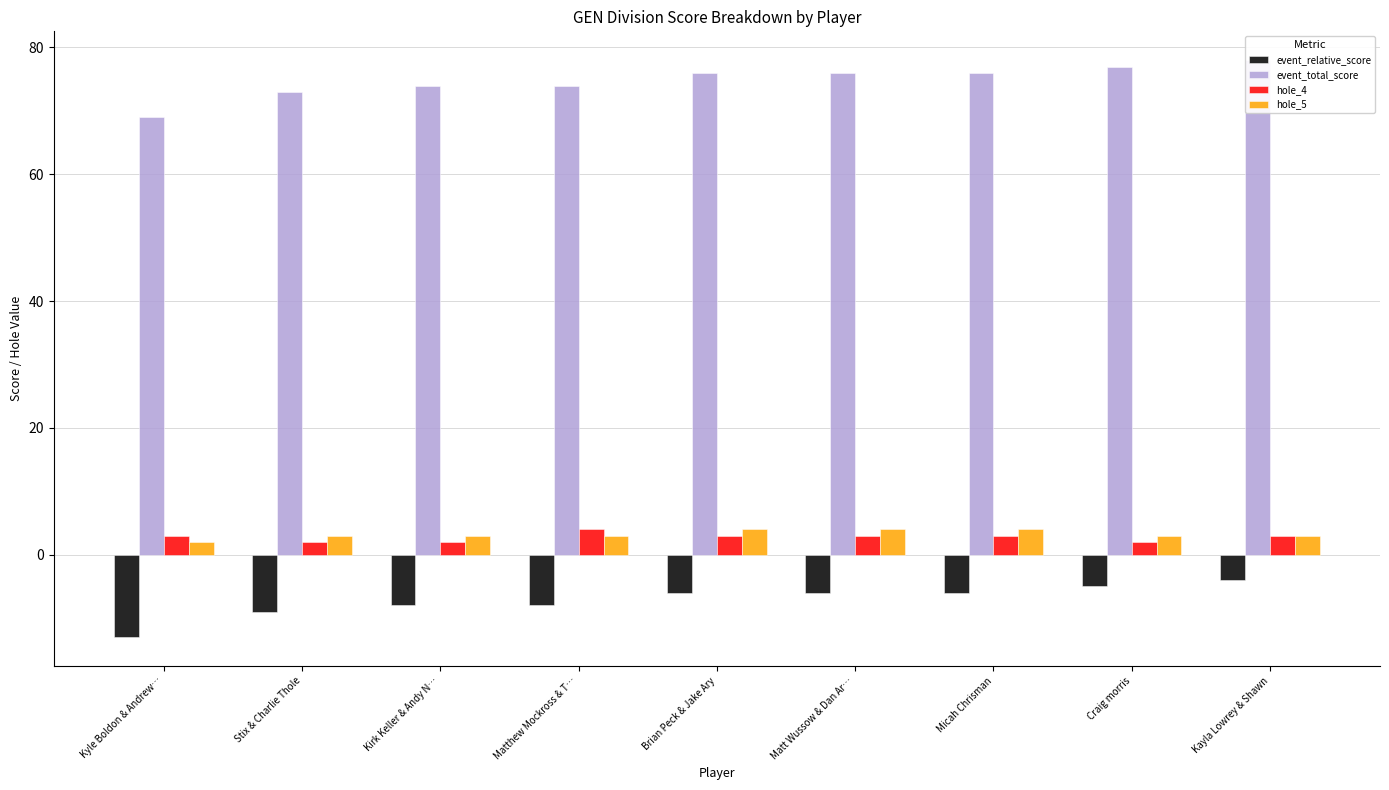

Does the chart contain stacked bars?

No